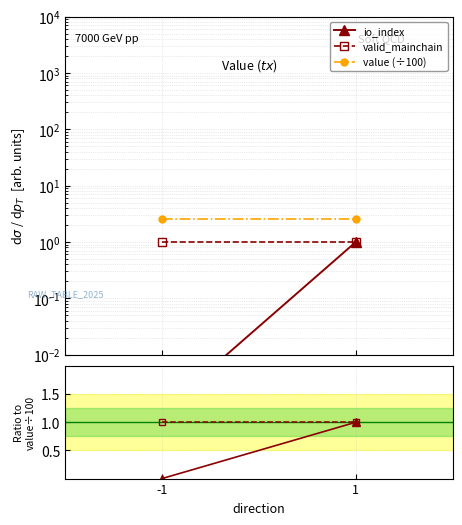

The value of io_index ratio at -1 is 0.0. True or false?

False